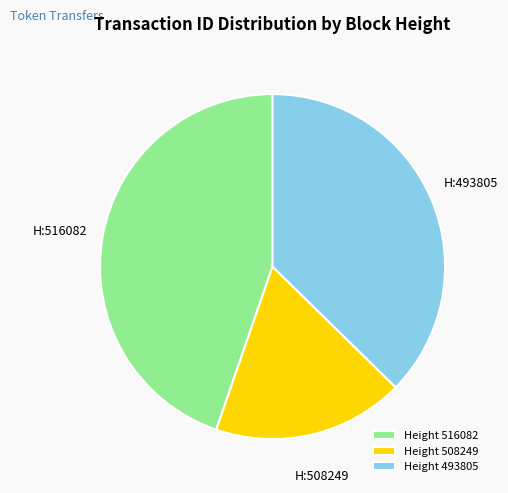

What is the largest slice in the pie chart?

Height 516082